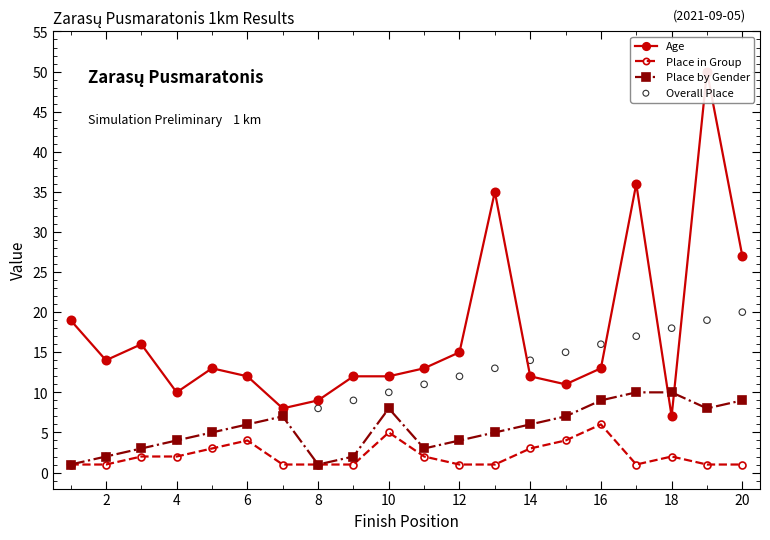

True or false: Place by Gender has a value of 9 at 16.

True